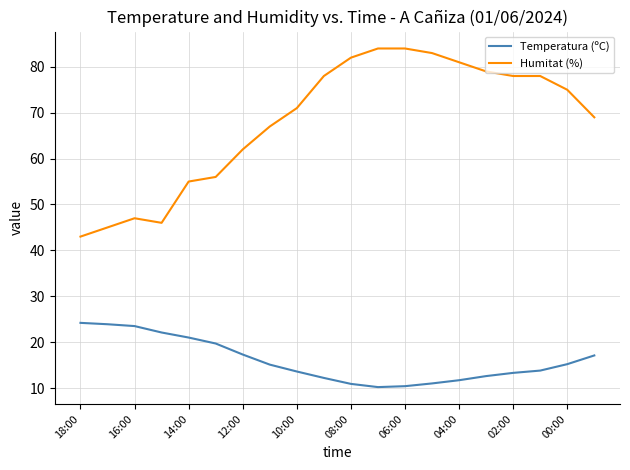

Which series has the largest range (max minus min)?

Humitat (%)